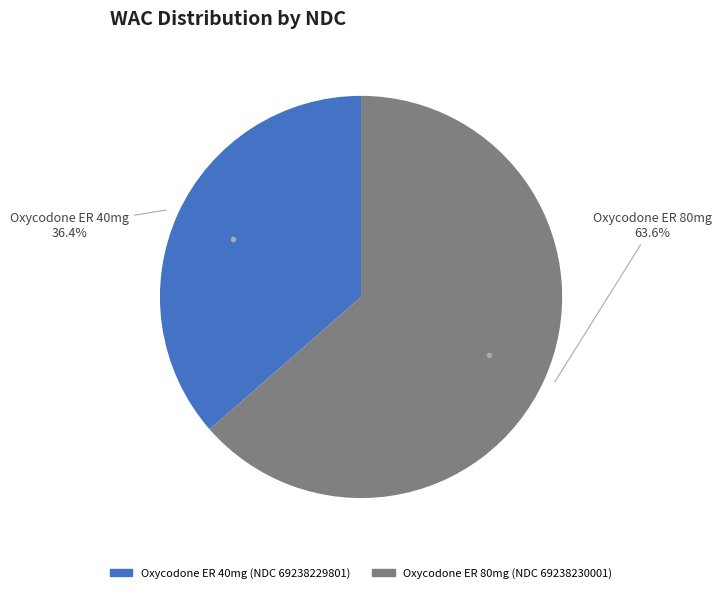

Combined, what portion of the pie is Oxycodone ER 80mg (NDC 69238230001) and Oxycodone ER 40mg (NDC 69238229801)?

100.0%